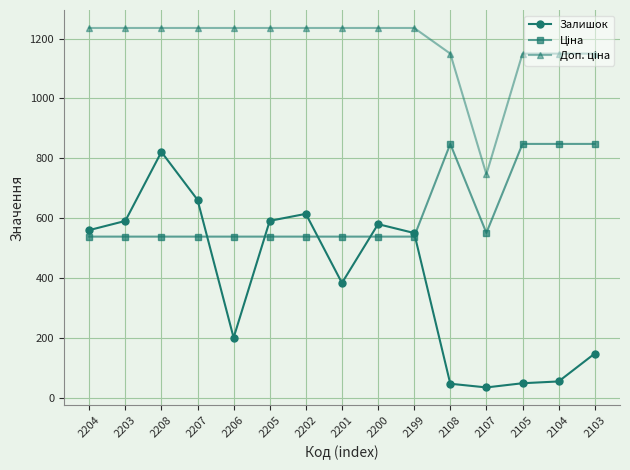

How many lines are shown in the chart?

3